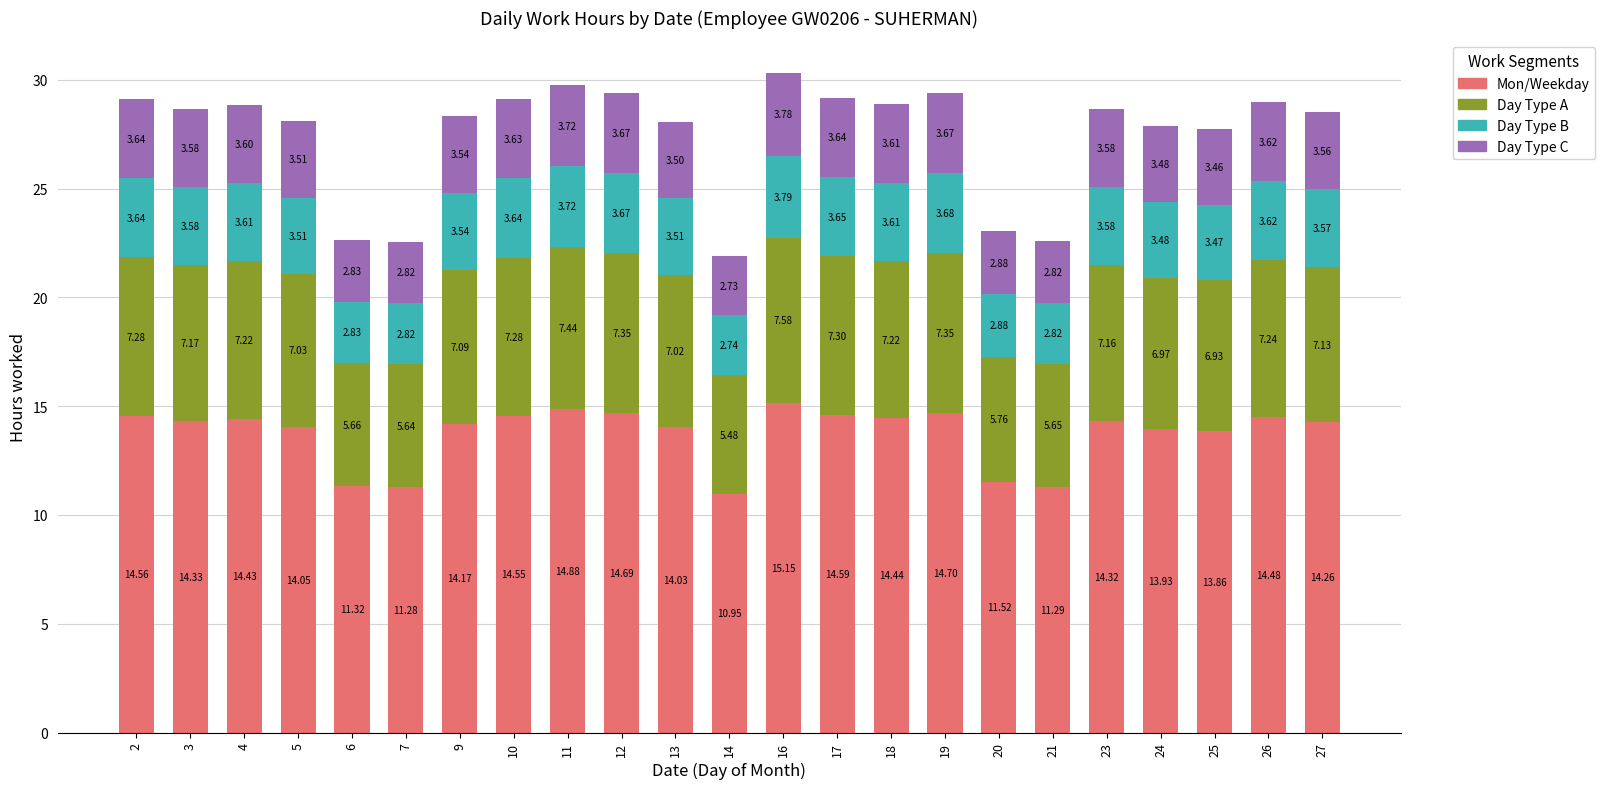

What is the total value across all series at 3?

28.7